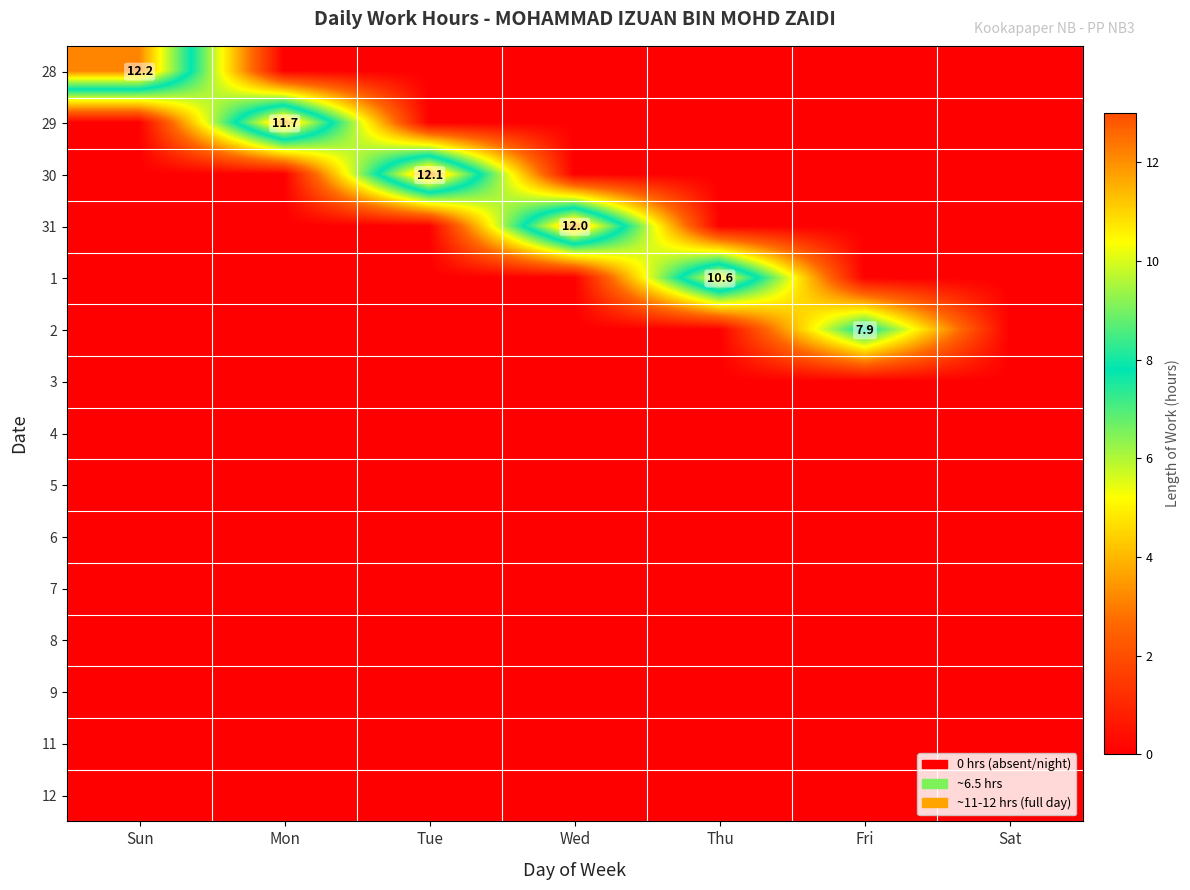

Which series has the widest spread of values?

28